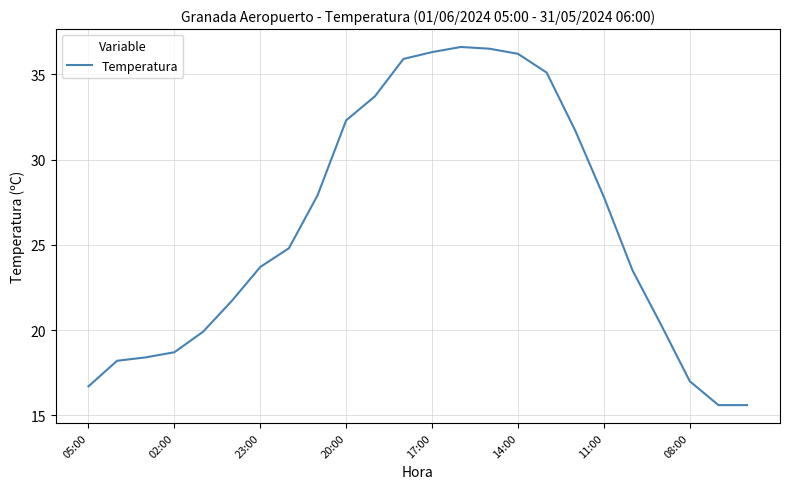

What is the smallest value displayed?

15.6